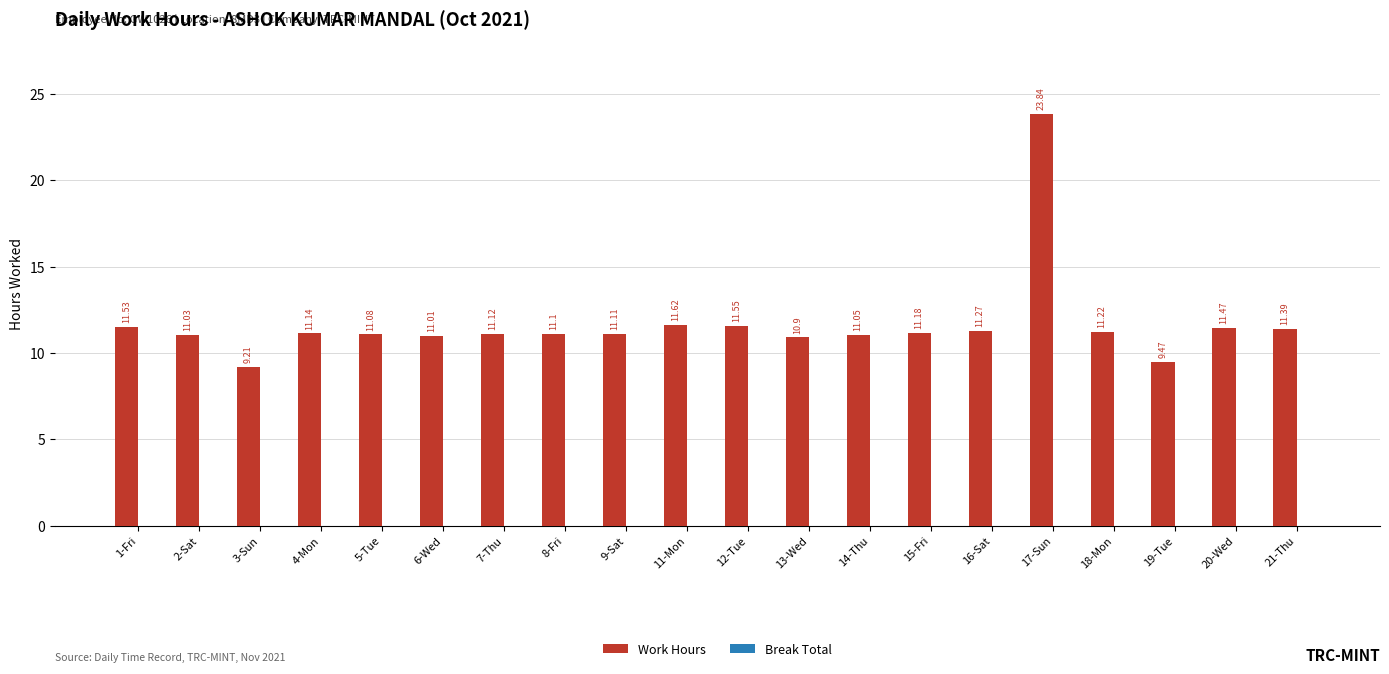

What is the change in value from 7-Thu to 21-Thu?

+0.3